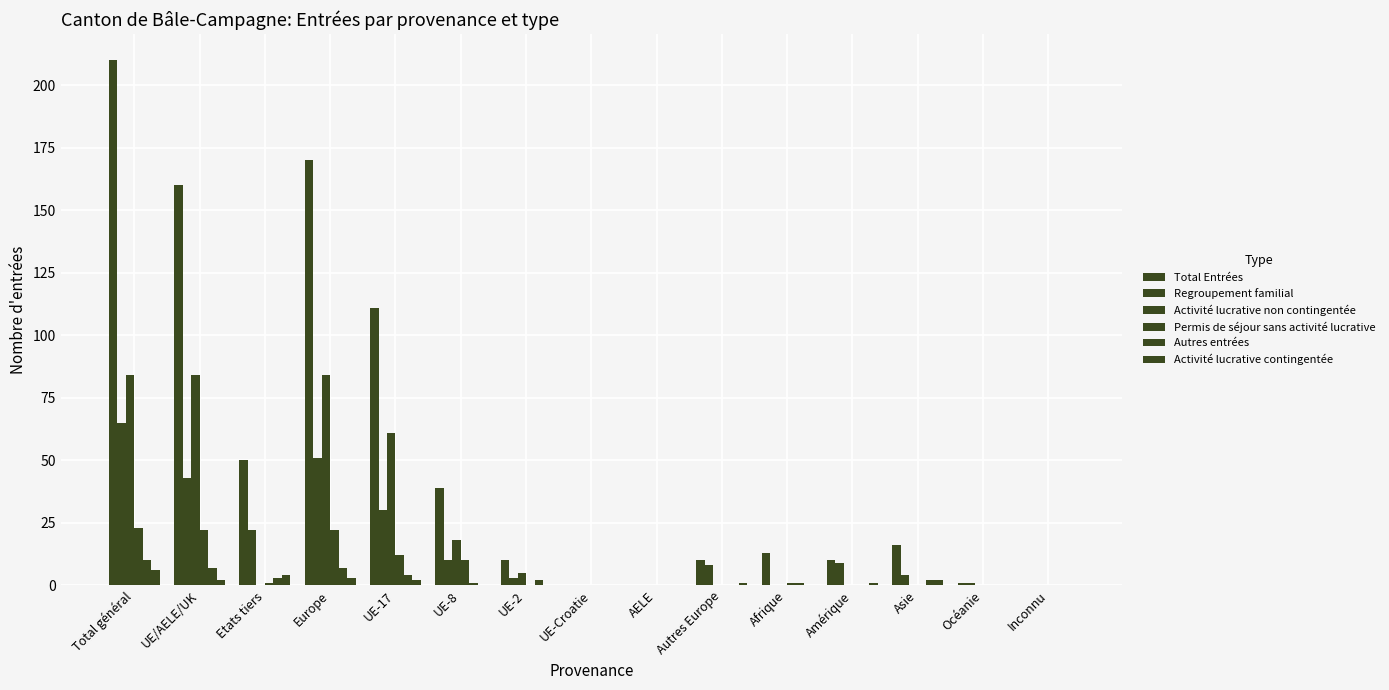

Rank the series by their maximum value, from lowest to highest.

Activité lucrative contingentée, Autres entrées, Permis de séjour sans activité lucrative, Regroupement familial, Activité lucrative non contingentée, Total Entrées